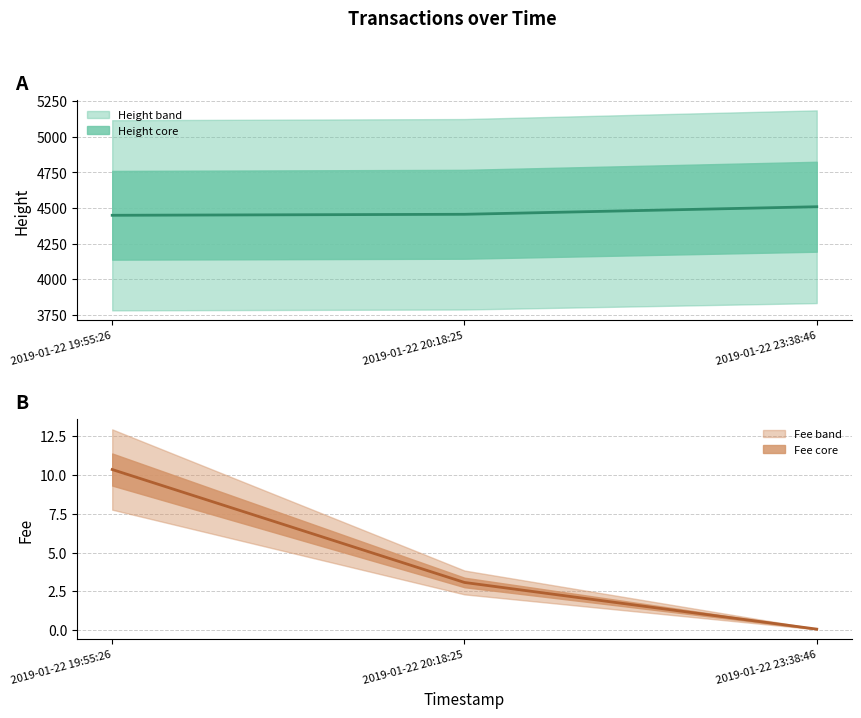

True or false: Height has a value of 4456.0 at 2019-01-22 20:18:25.

True